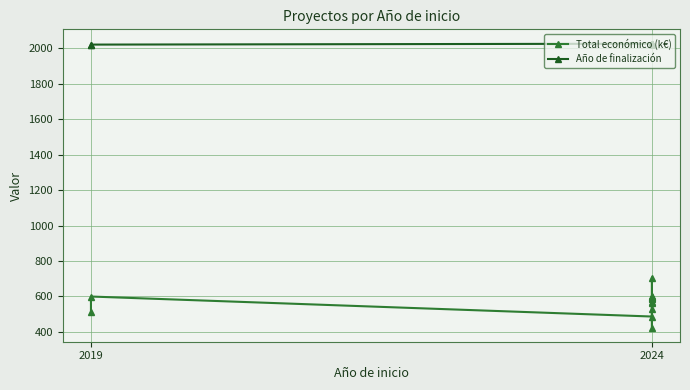

True or false: Total económico (k€) and Año de finalización intersect in this chart.

False